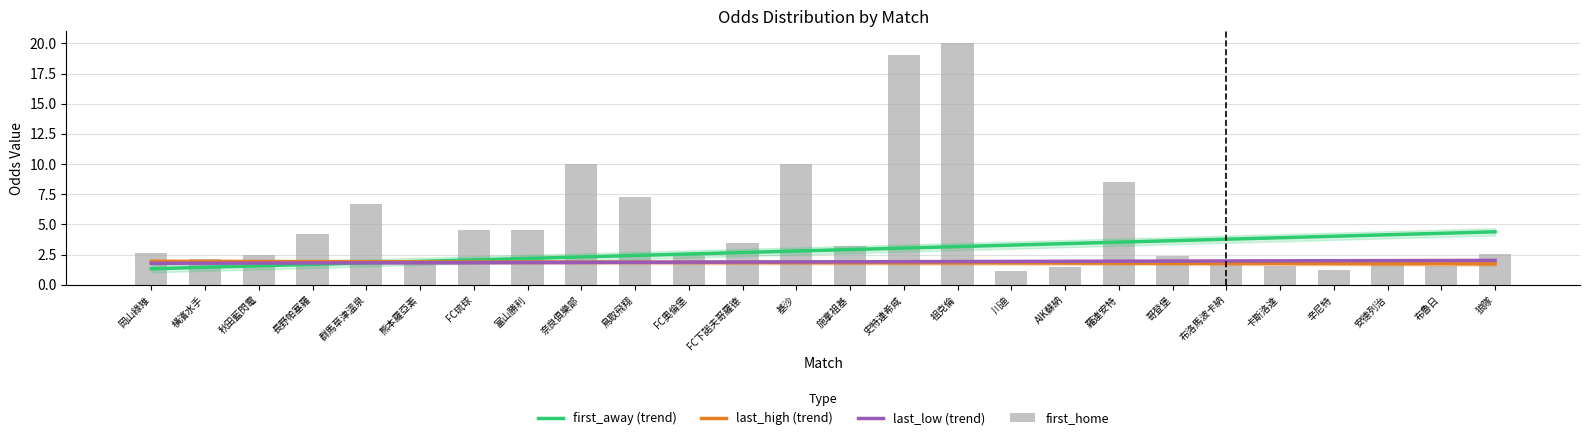

How many groups of bars are there?

26